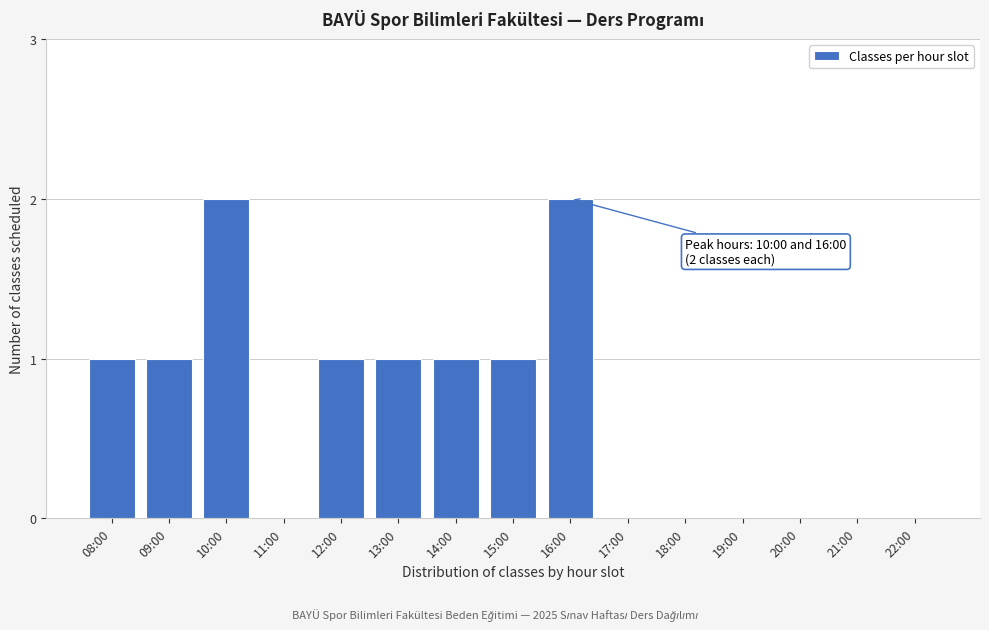

Reading left to right, extract all data points from this chart.

08:00=1	09:00=1	10:00=2	11:00=0	12:00=1	13:00=1	14:00=1	15:00=1	16:00=2	17:00=0	18:00=0	19:00=0	20:00=0	21:00=0	22:00=0